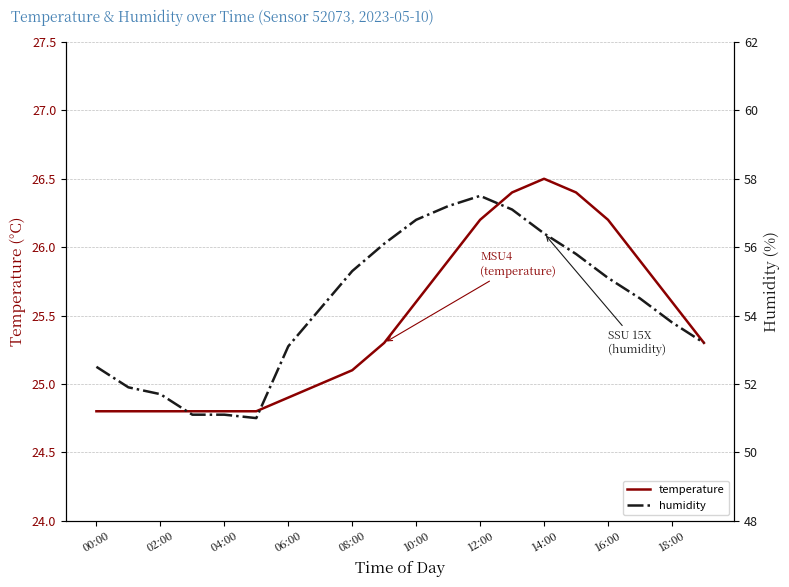

What is the minimum value shown in the chart?

24.8